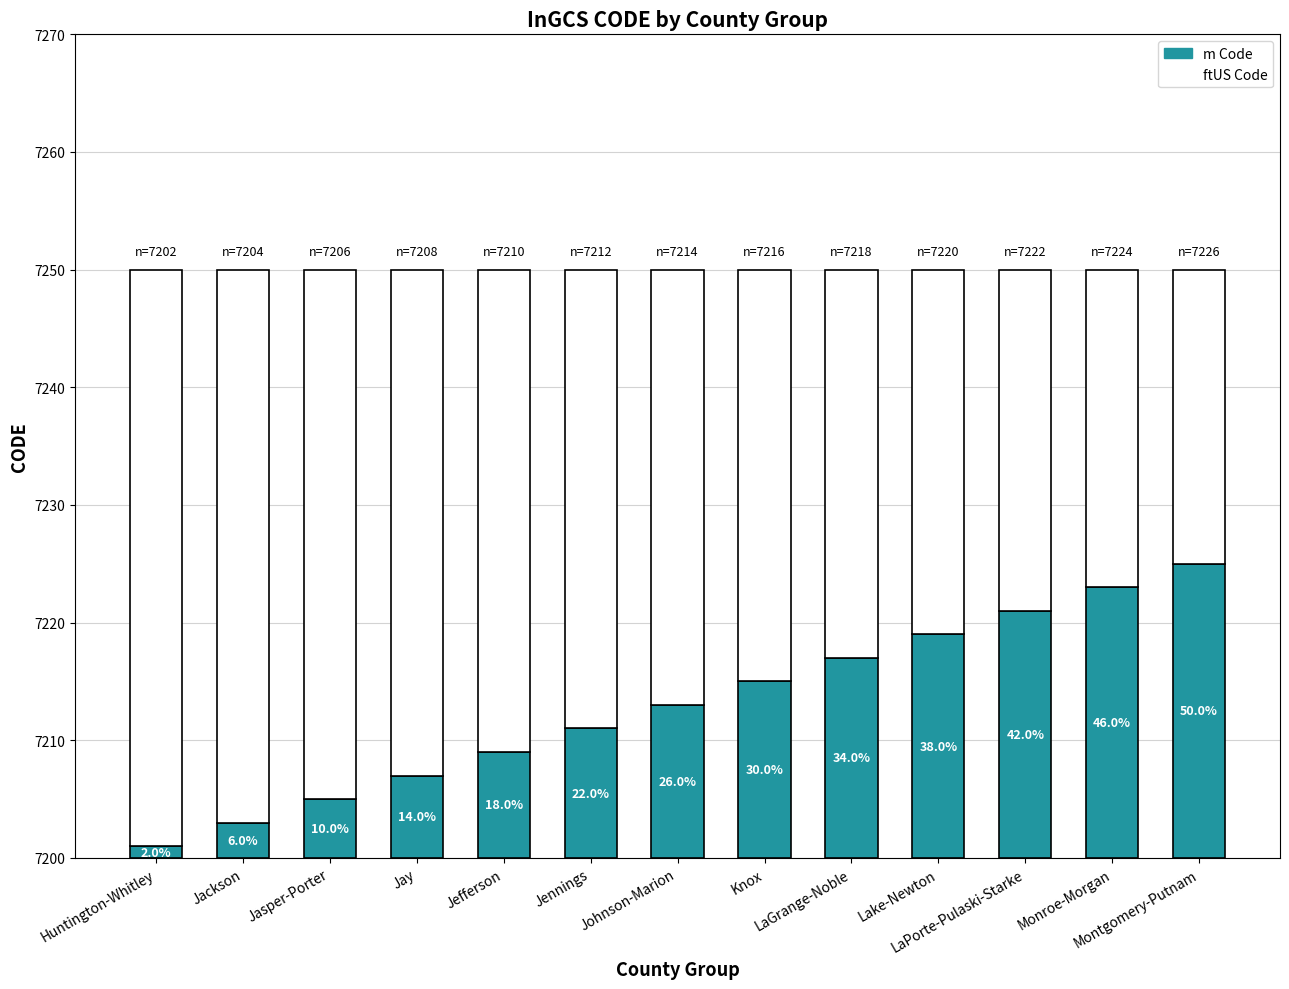

What is the sum of the ftUS Code values at LaPorte-Pulaski-Starke and Jay?

72